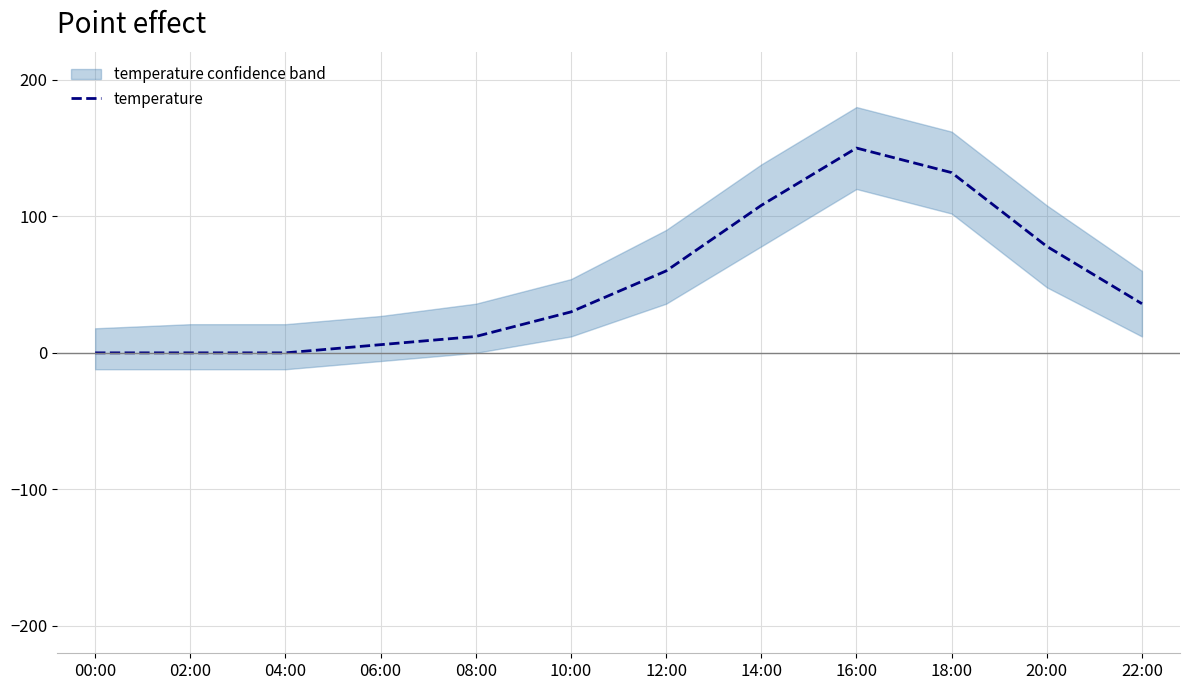

Does the chart display data point markers on the line(s)?

No